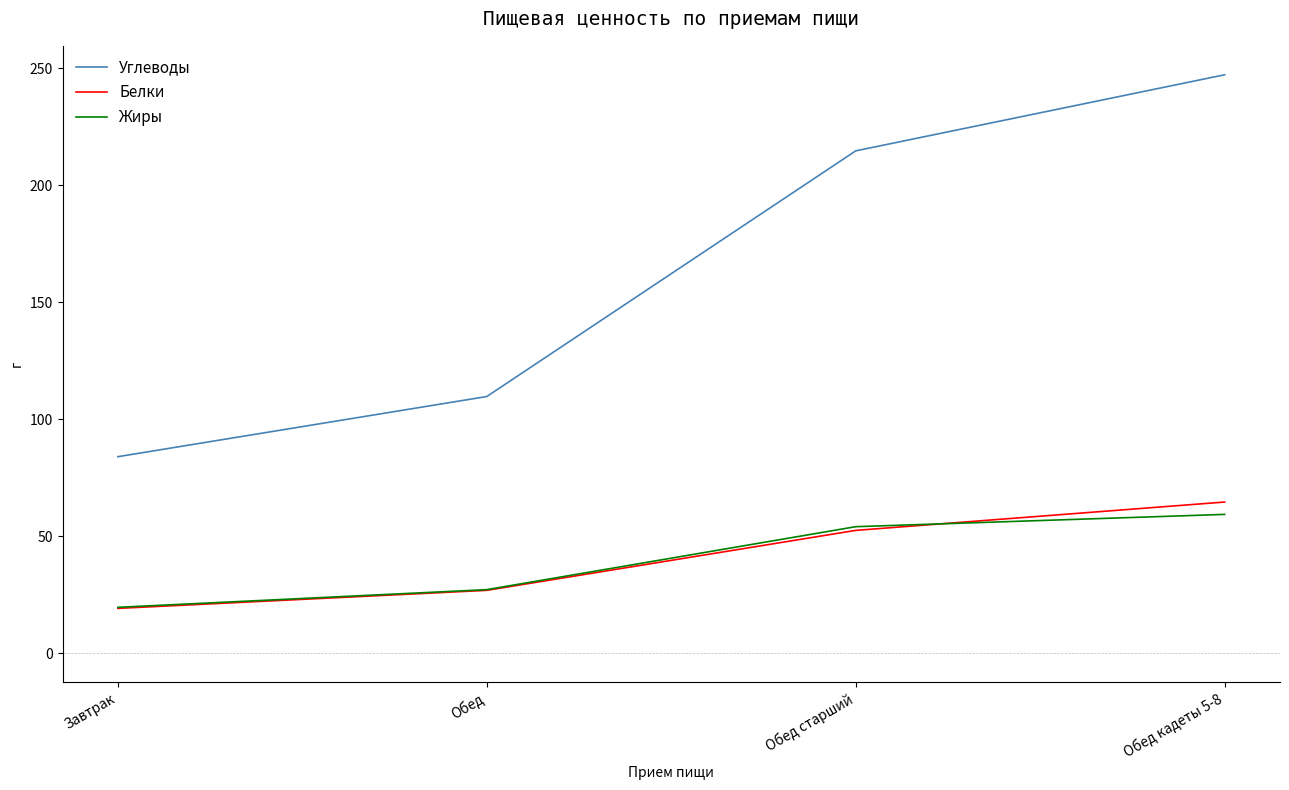

What is the sum of all Углеводы values?

655.7